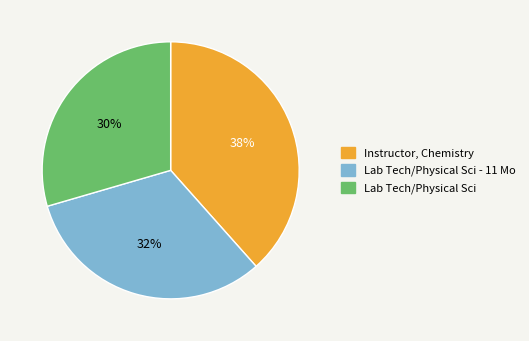

How many slices are in this pie chart?

3